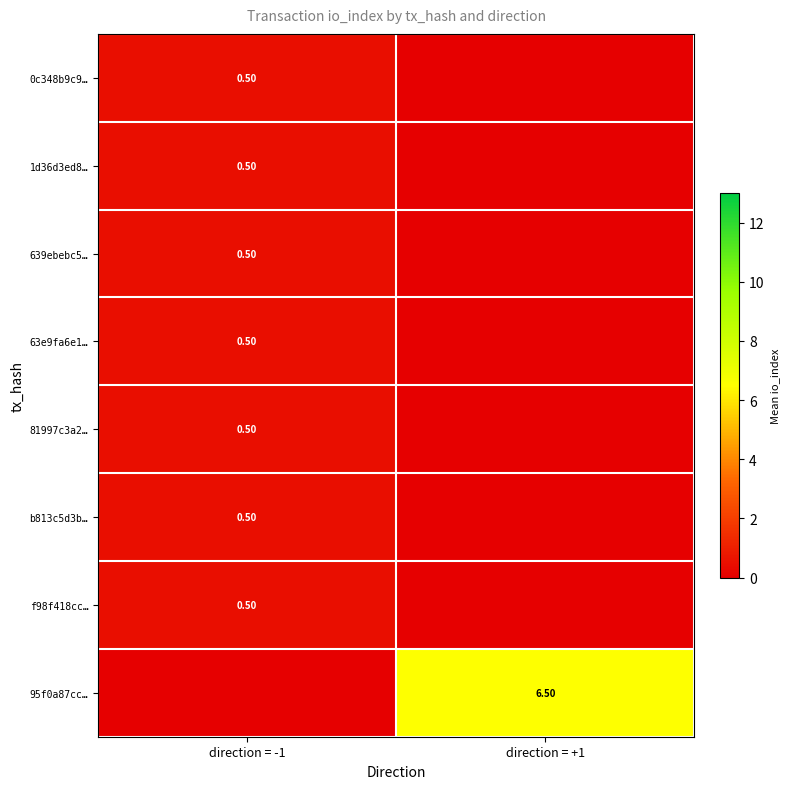

What is the difference between the 639ebebc5… values at direction = +1 and direction = -1?

0.5